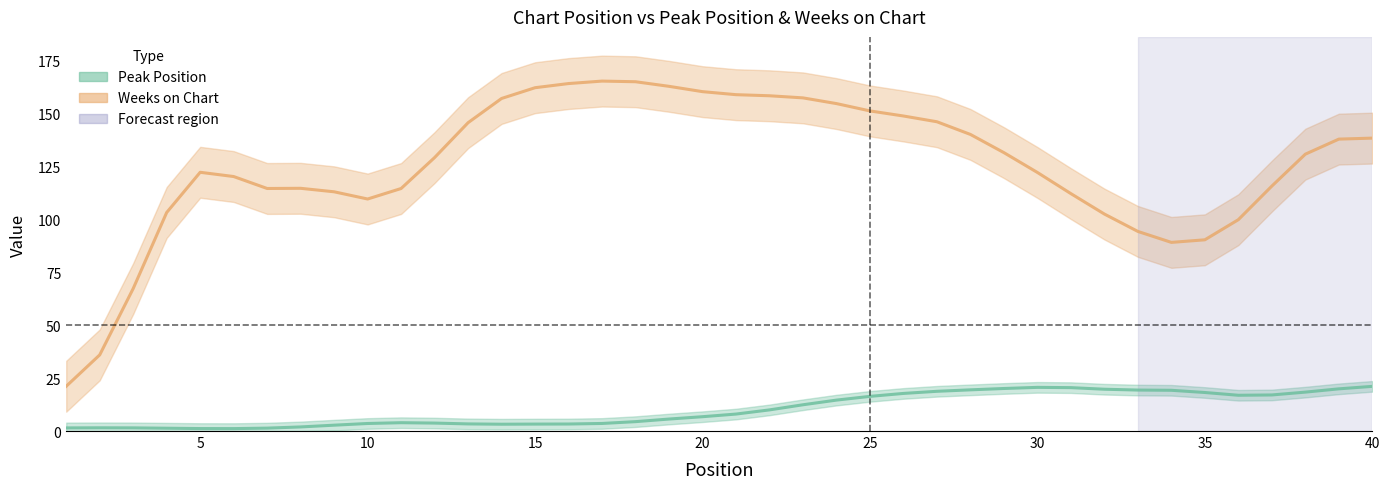

What is the sum of all Weeks on Chart values?

5022